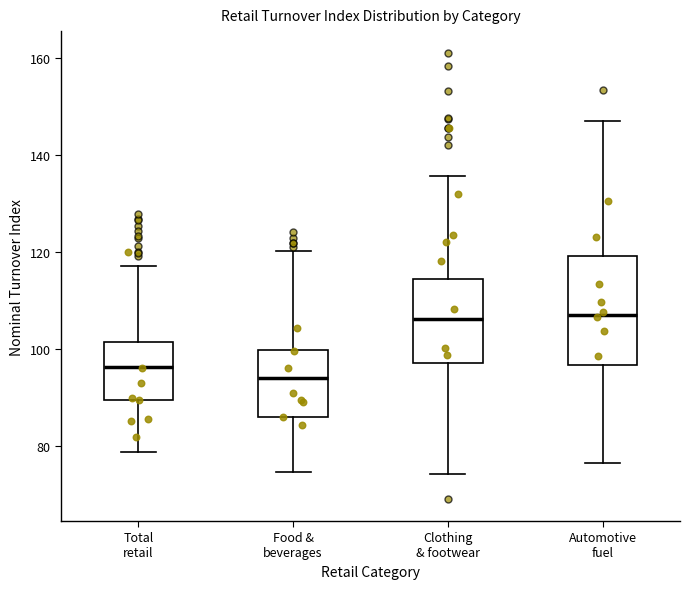

Which box is the tallest, from its lower edge to its upper edge?

Automotive fuel